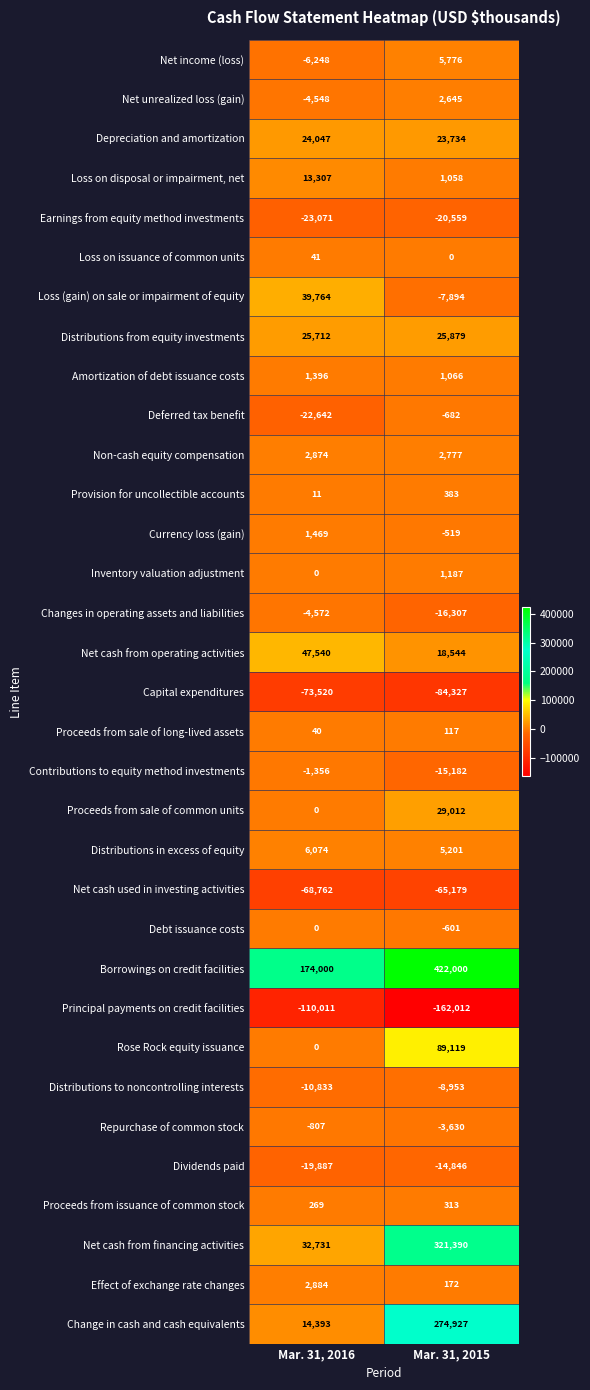

Which label corresponds to the largest value in the chart?

Mar. 31, 2015